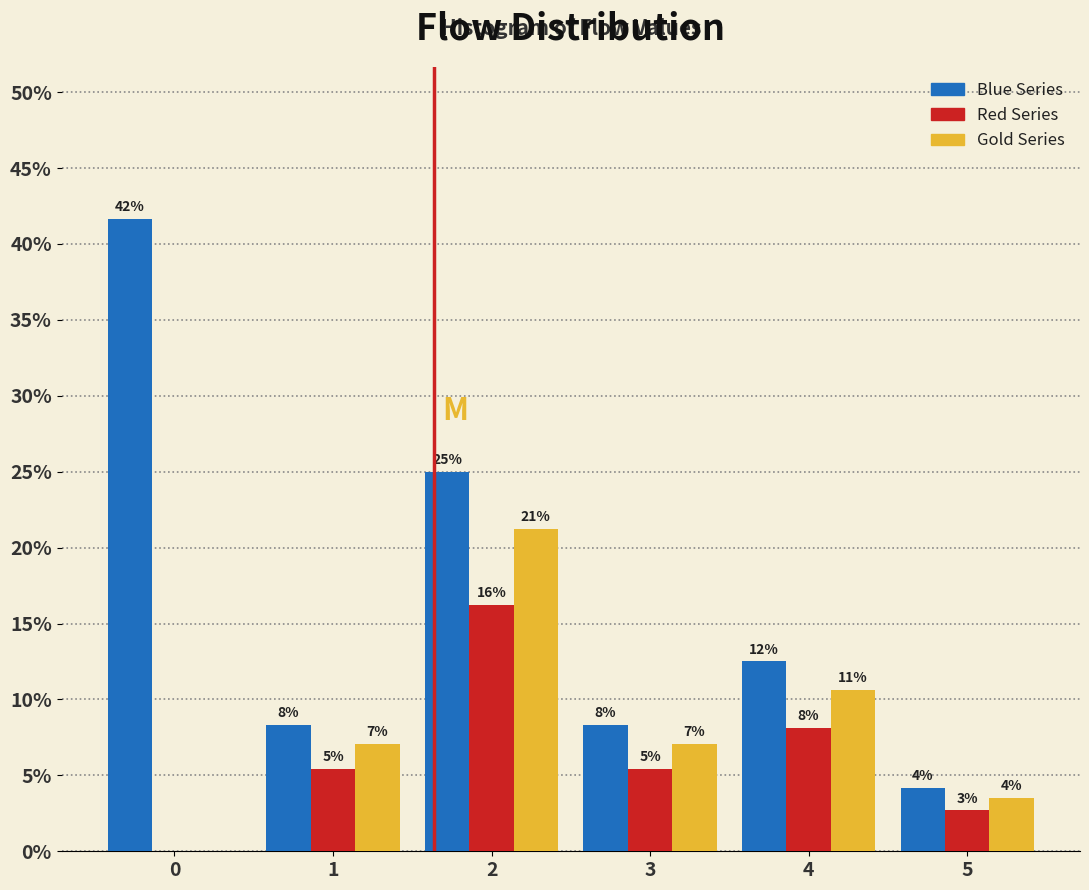

Are the bars horizontal?

No